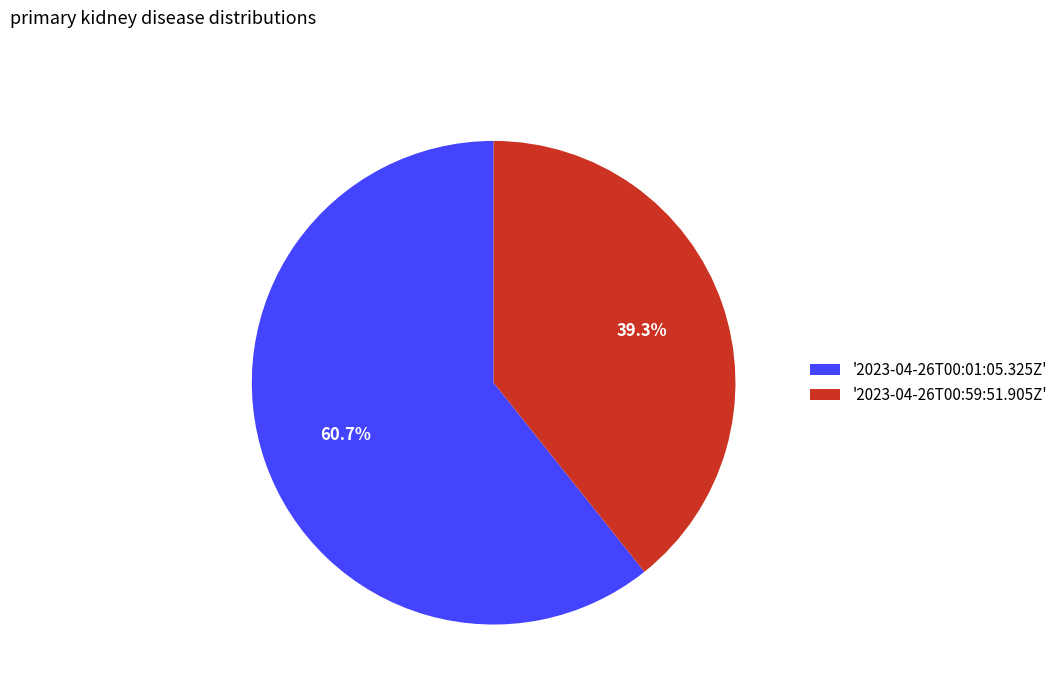

Approximately how many times larger is the value at '2023-04-26T00:59:51.905Z' compared to '2023-04-26T00:01:05.325Z'?

0.6